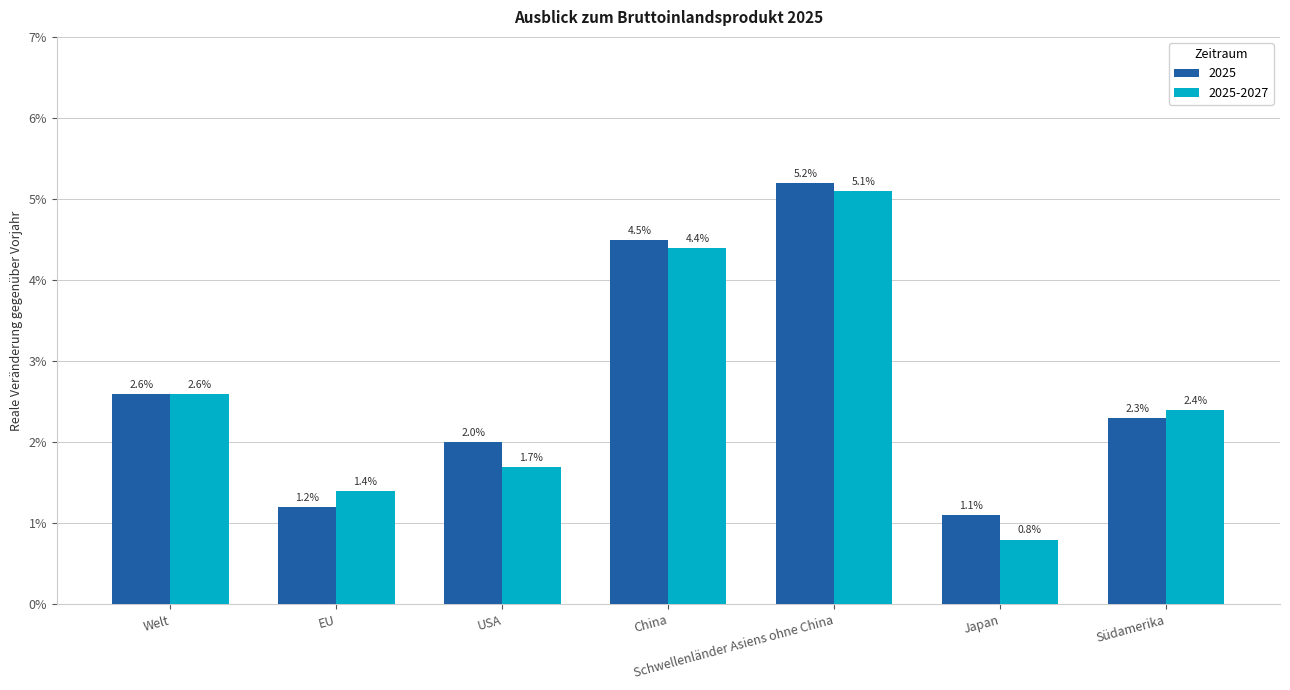

How many data points in 2025 are less than 2?

2